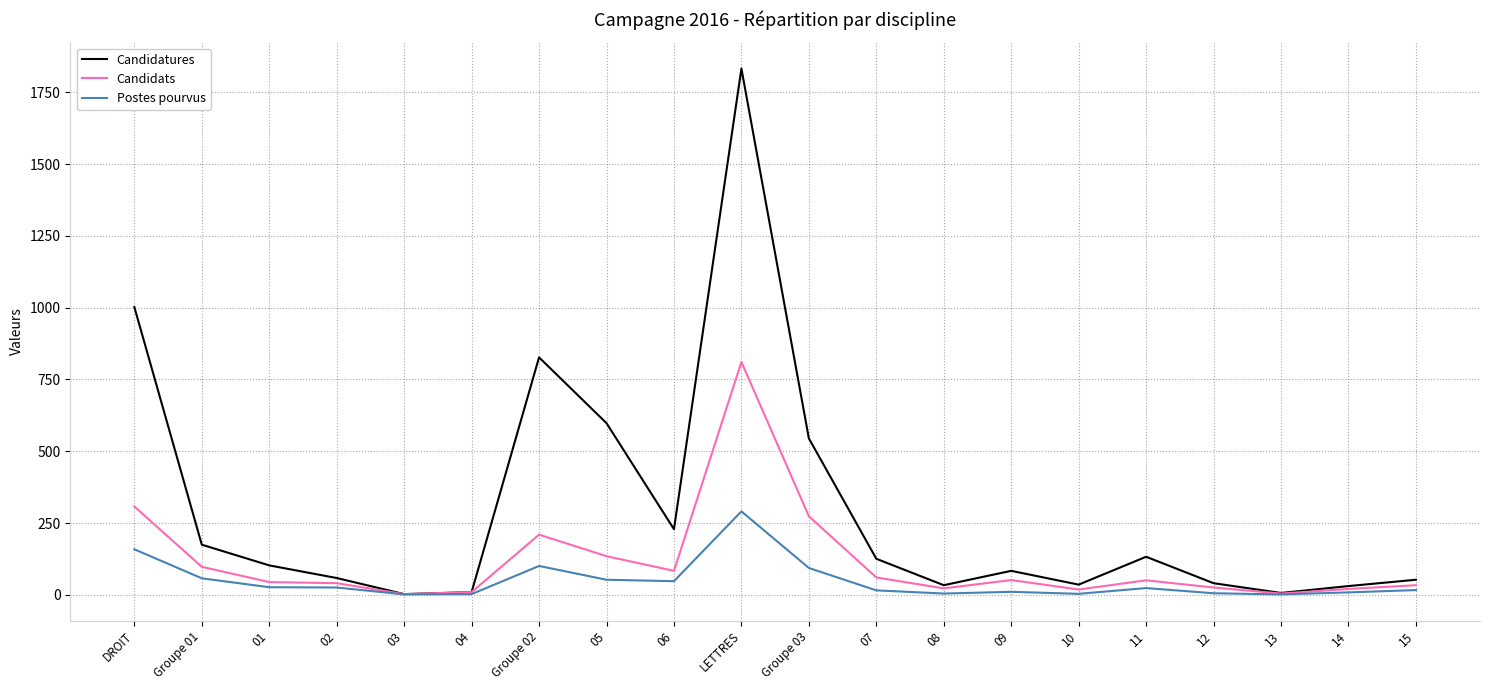

Which series has the largest total across all categories?

Candidatures